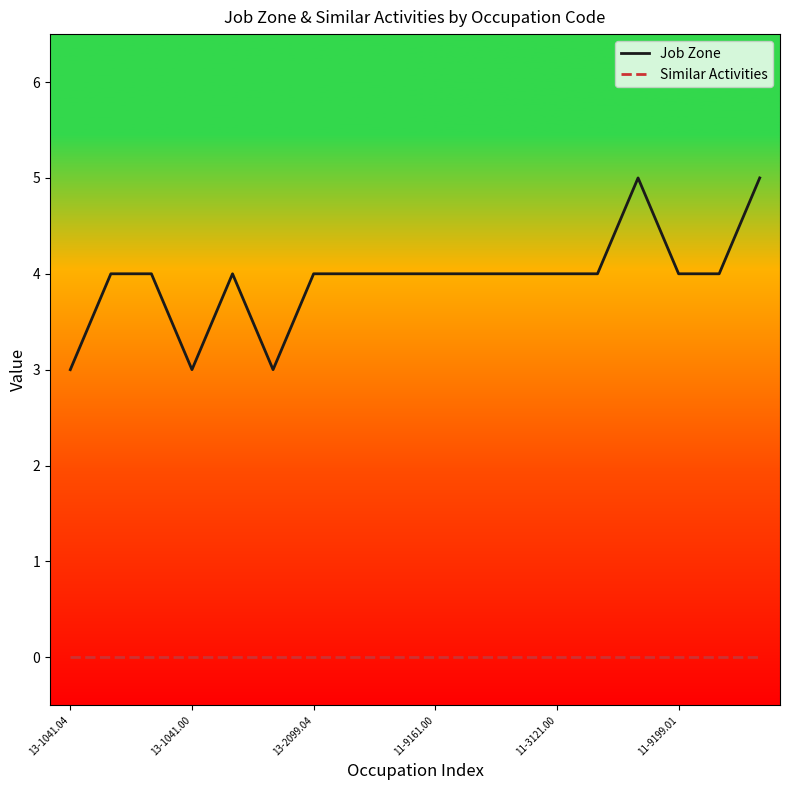

Which series has the widest spread of values?

Job Zone